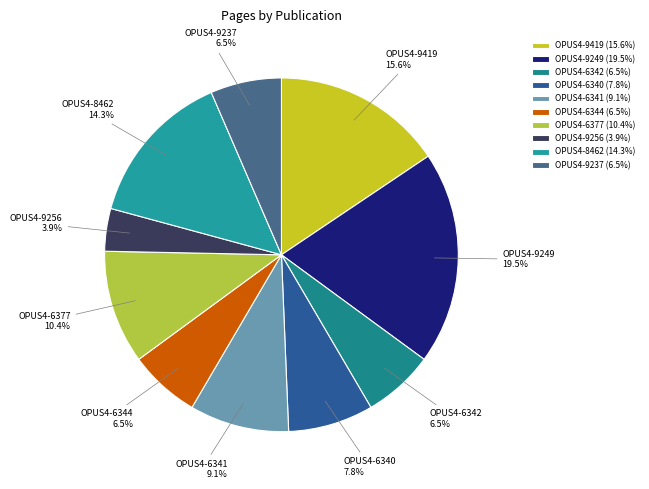

Is it true that OPUS4-9249 is 11% of the pie?

False